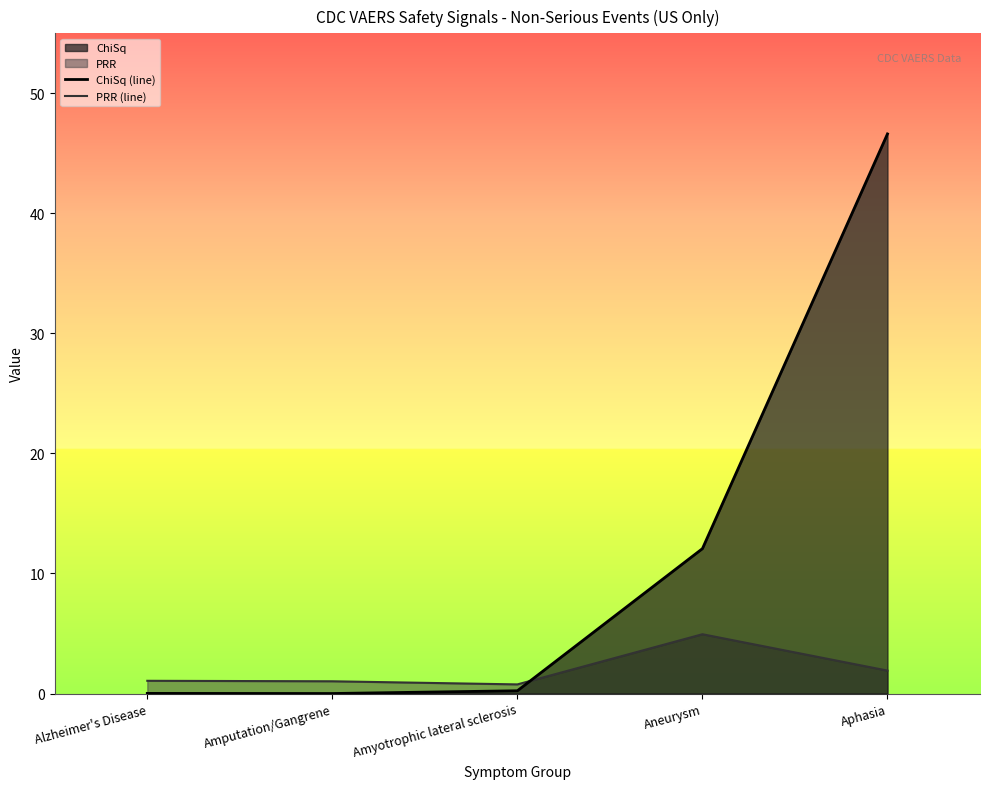

Between which two adjacent categories do PRR (line) and ChiSq (line) first intersect?

Amyotrophic lateral sclerosis and Aneurysm